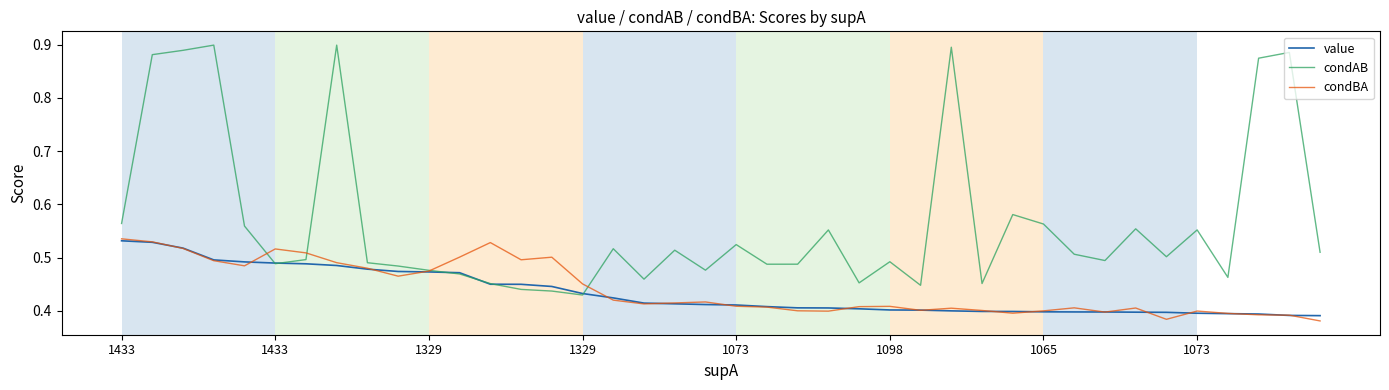

Which series has the largest range (max minus min)?

condAB